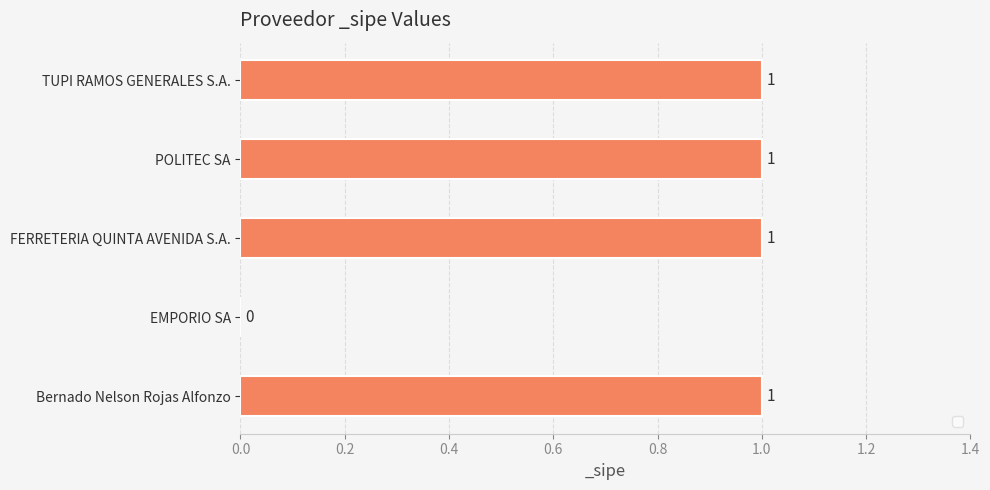

What is the sum of the values at TUPI RAMOS GENERALES S.A. and POLITEC SA?

2